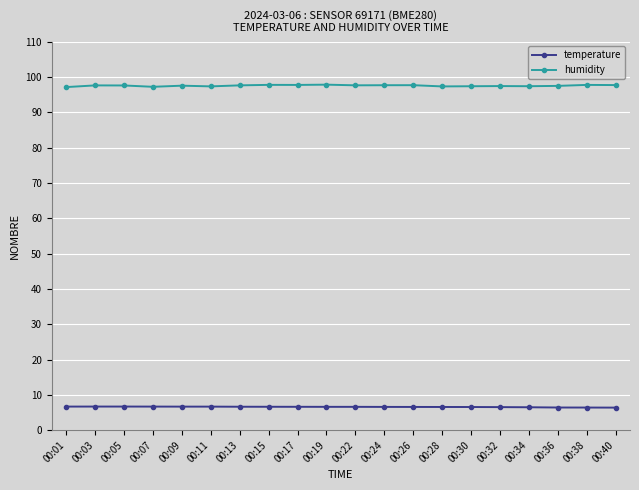

Which series has the widest spread of values?

humidity